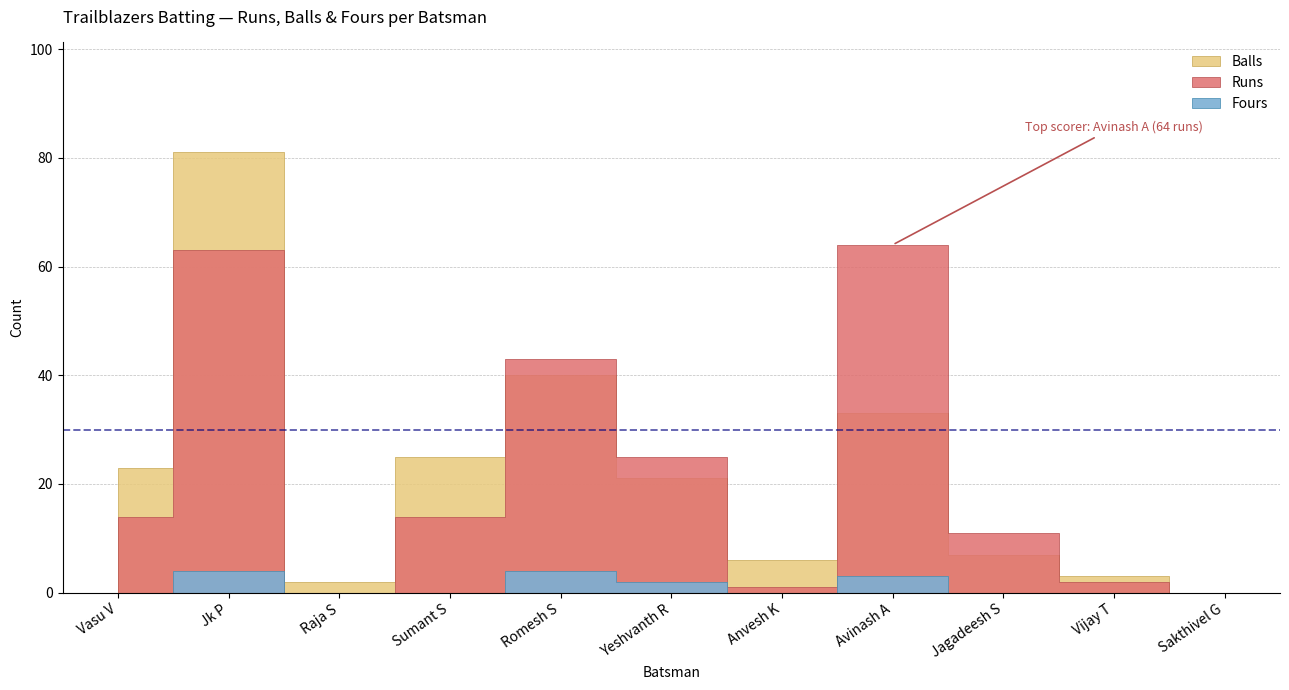

True or false: Runs and Balls cross at least once.

True